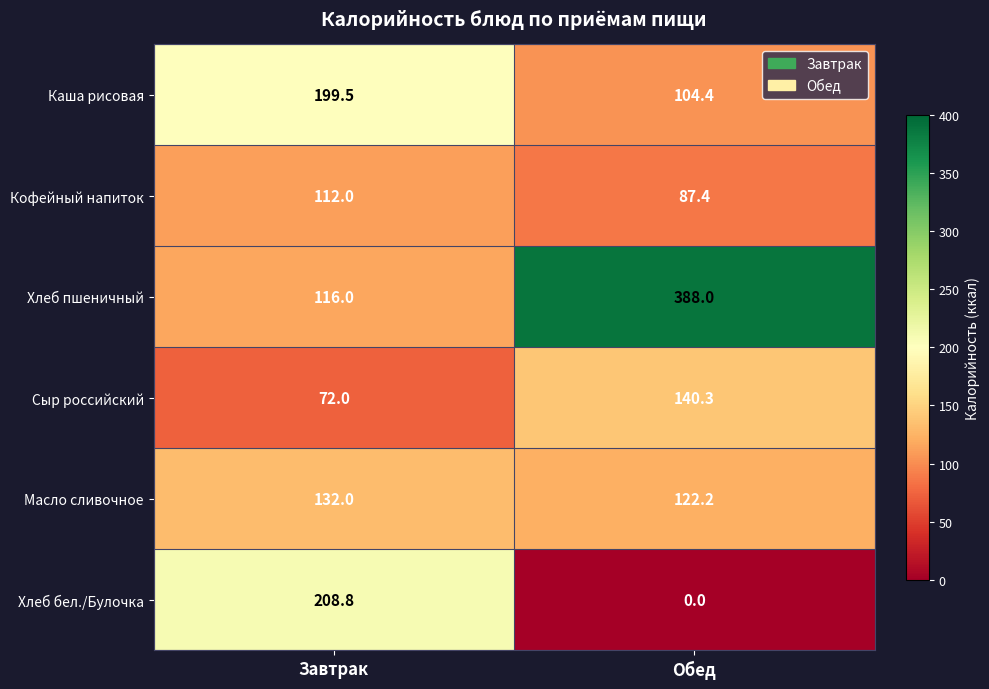

The value of Каша рисовая at Завтрак is 328.8. True or false?

False